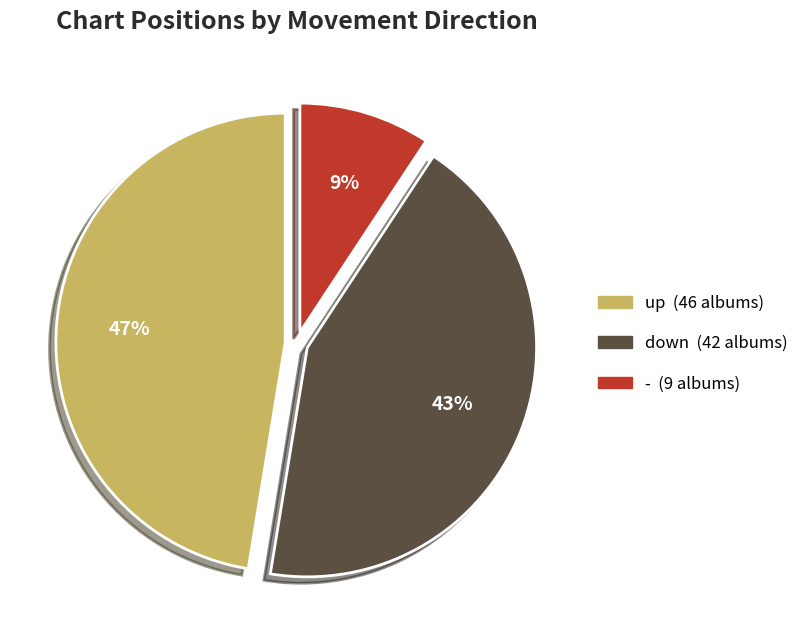

Count the number of slices in the pie.

3